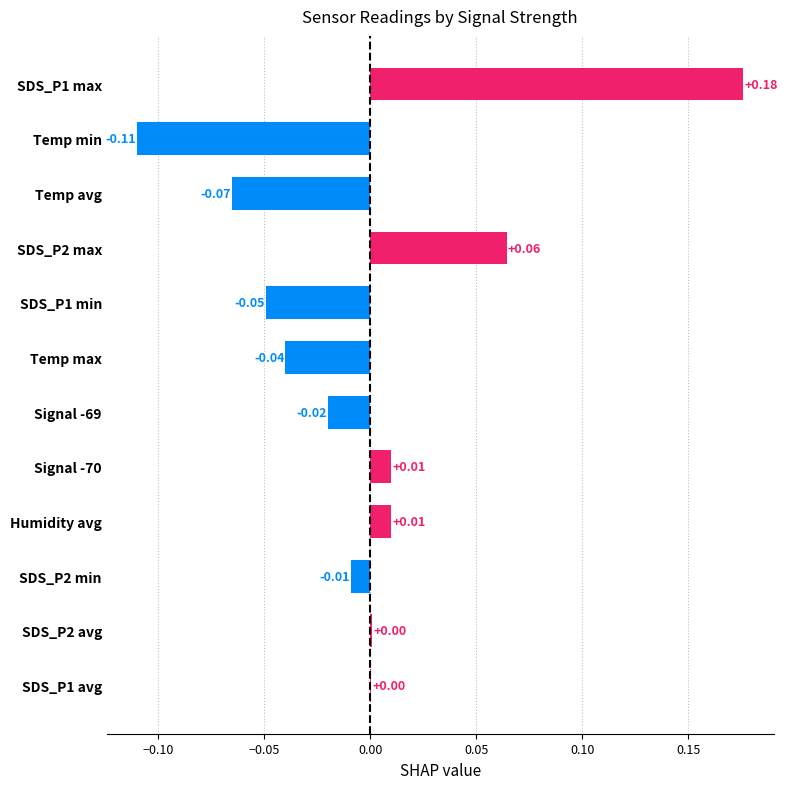

Which has a higher value, SDS_P2 min or Signal -69?

SDS_P2 min